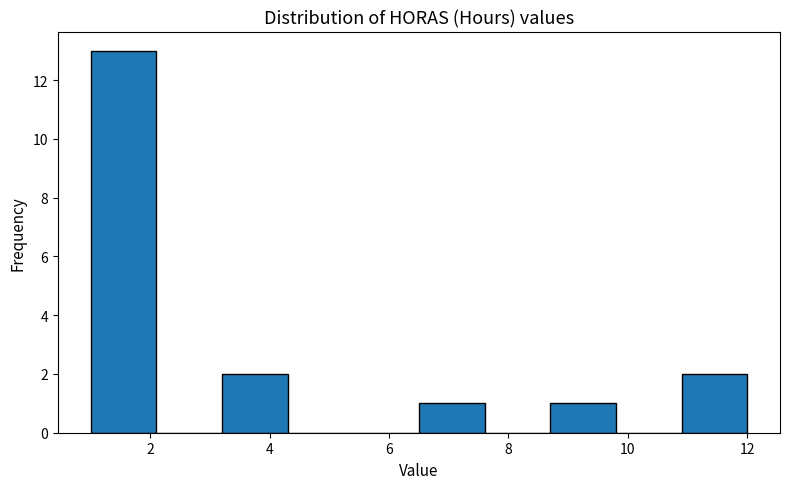

What is the height of the bar covering 10.9 to 12.0 on the x-axis? Neither the bar edges nor the heights are printed on the chart, so give them approximately, as read against the axes.

2